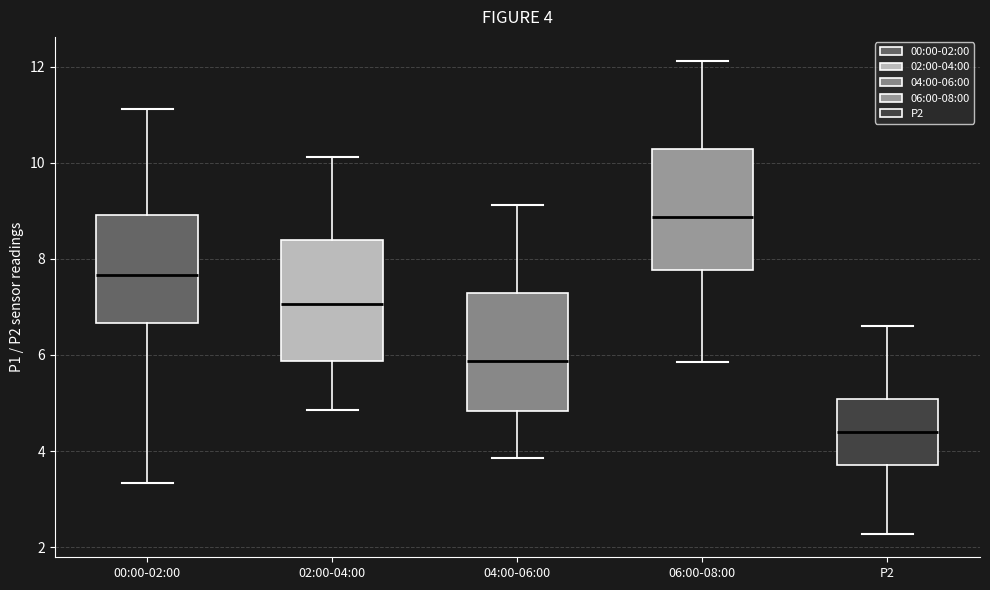

Which box's median line is the lowest?

P2